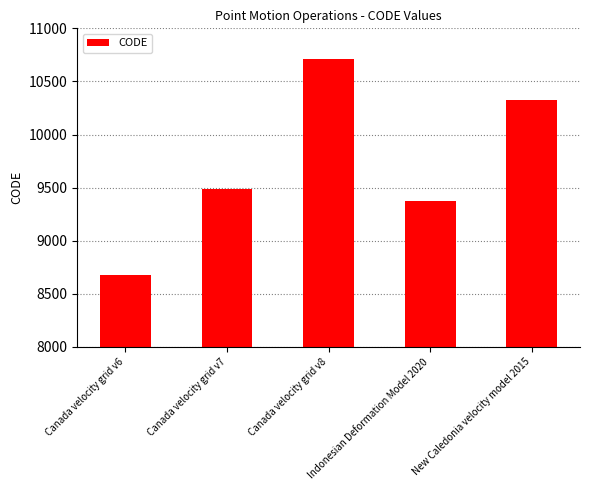

What position from the right is New Caledonia velocity model 2015?

1